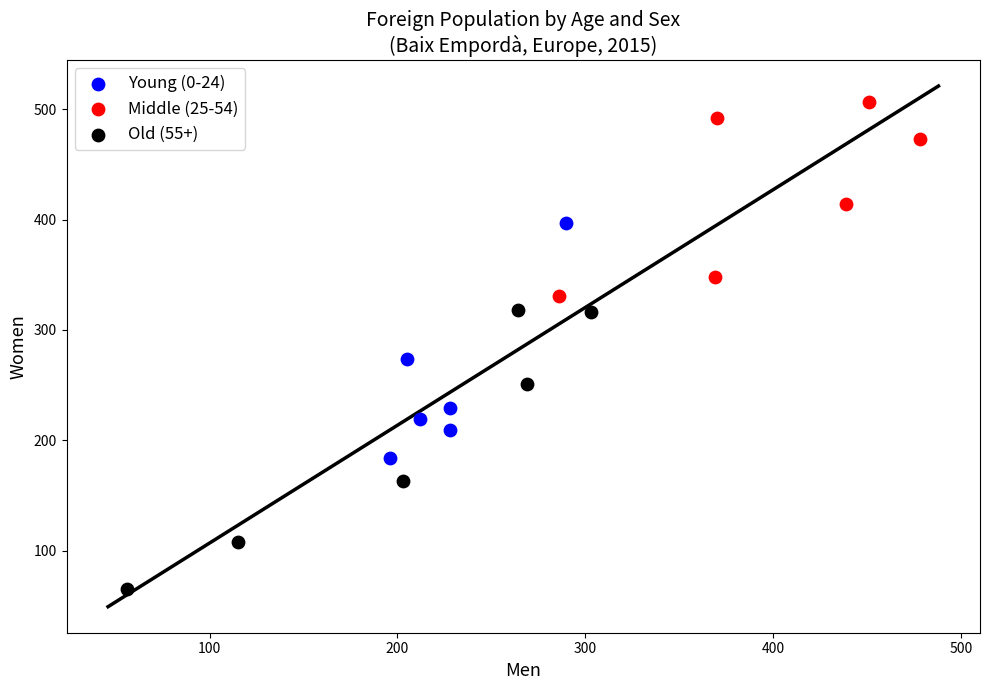

Which series contains the highest Y value?

Middle (25-54)